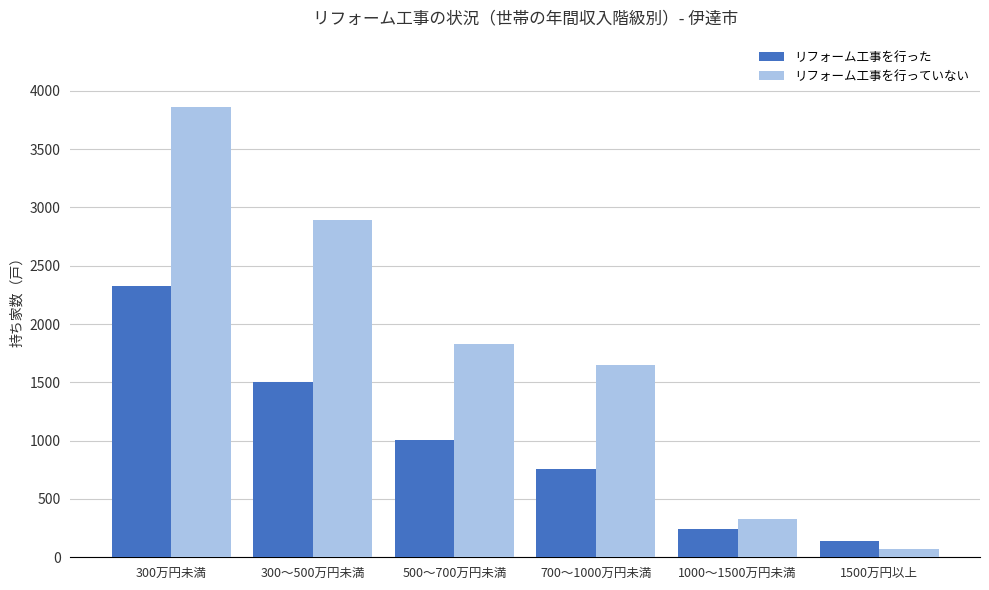

At which label does リフォーム工事を行っていない reach its minimum?

1500万円以上